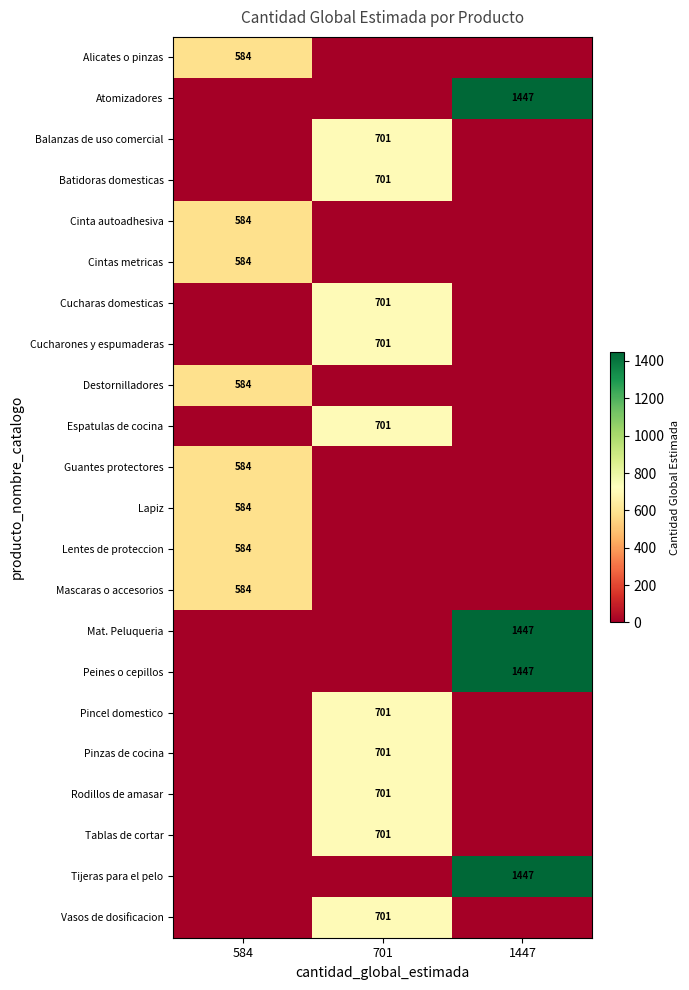

True or false: Cinta autoadhesiva has a value of 584 at 584.

True